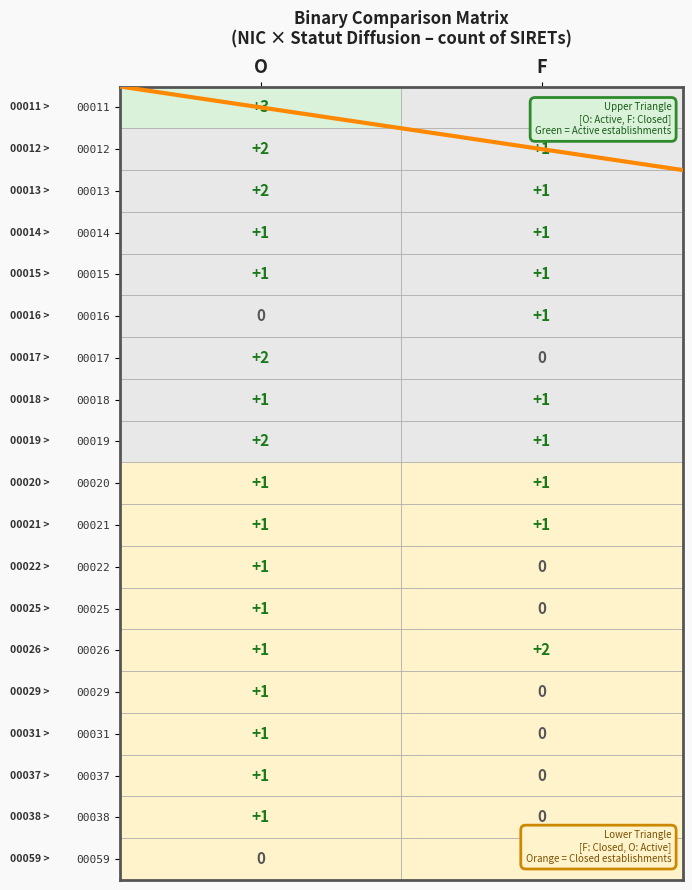

True or false: 00017 has a value of 3 at O.

False